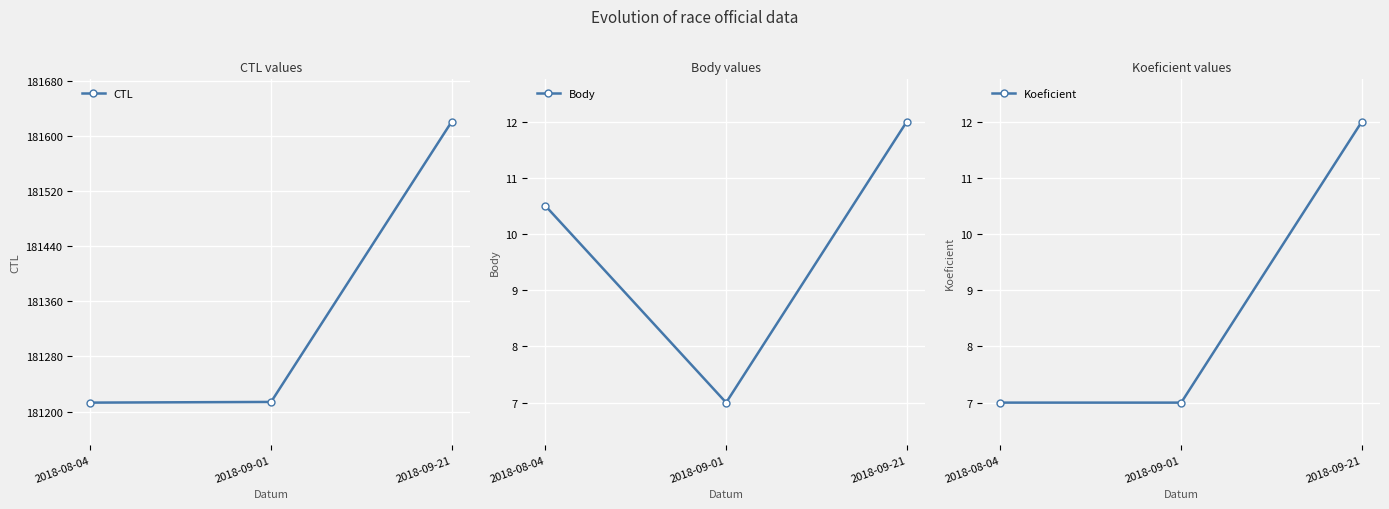

Does the chart have visible grid lines?

Yes